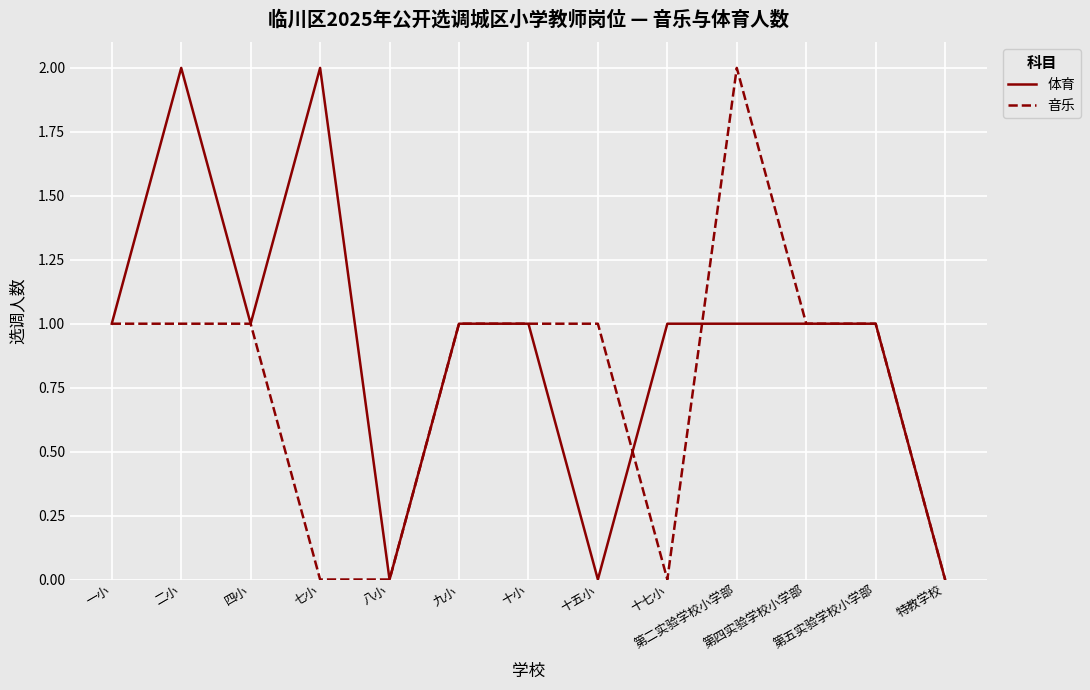

Which series has the largest total across all categories?

体育